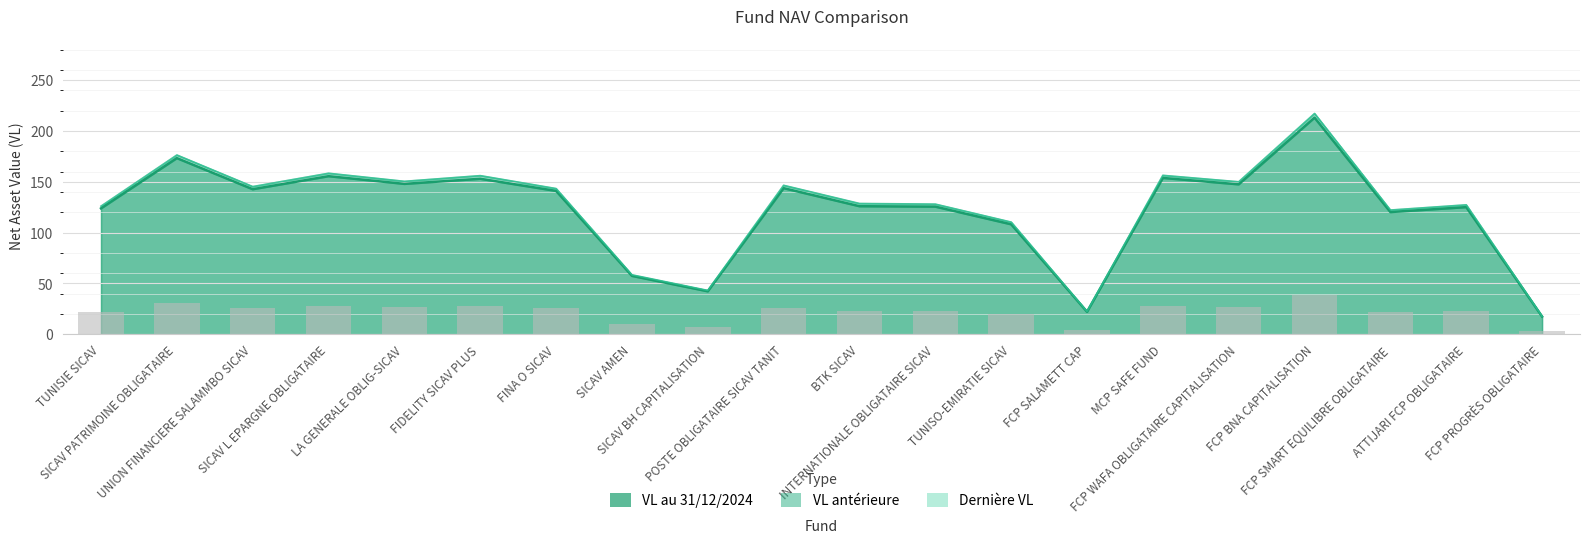

At which category is the sum across all series the highest?

FCP BNA CAPITALISATION